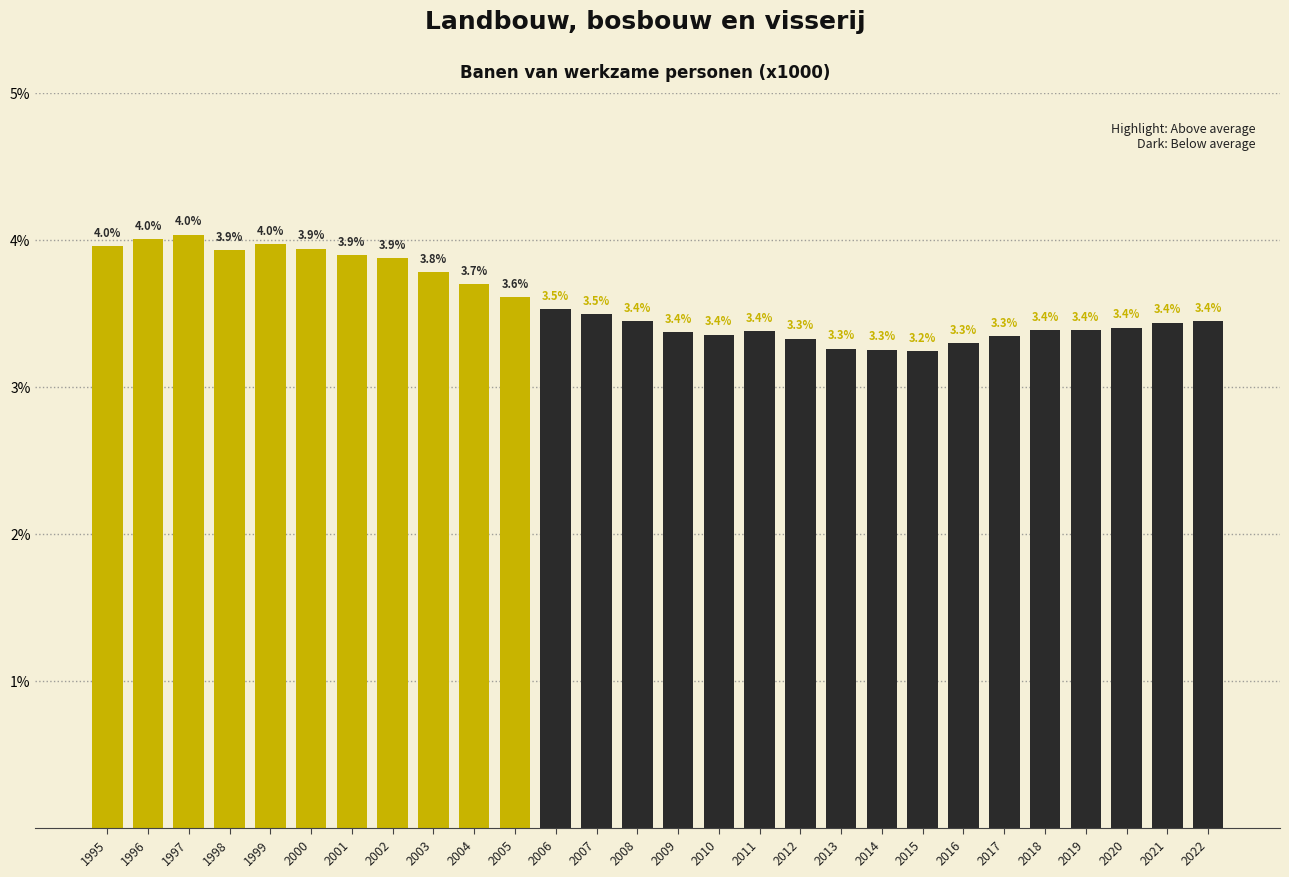

Reading right to left, list all the values displayed in this chart.

2022=3.4	2021=3.4	2020=3.4	2019=3.4	2018=3.4	2017=3.3	2016=3.3	2015=3.2	2014=3.3	2013=3.3	2012=3.3	2011=3.4	2010=3.4	2009=3.4	2008=3.4	2007=3.5	2006=3.5	2005=3.6	2004=3.7	2003=3.8	2002=3.9	2001=3.9	2000=3.9	1999=4.0	1998=3.9	1997=4.0	1996=4.0	1995=4.0